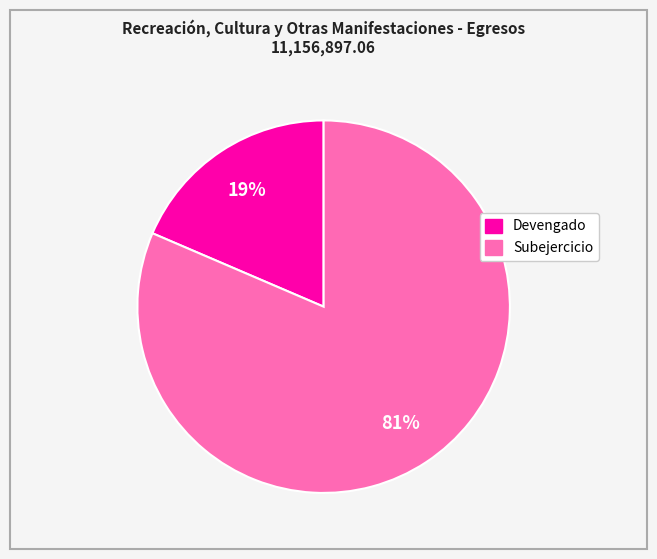

Count the number of slices in the pie.

2